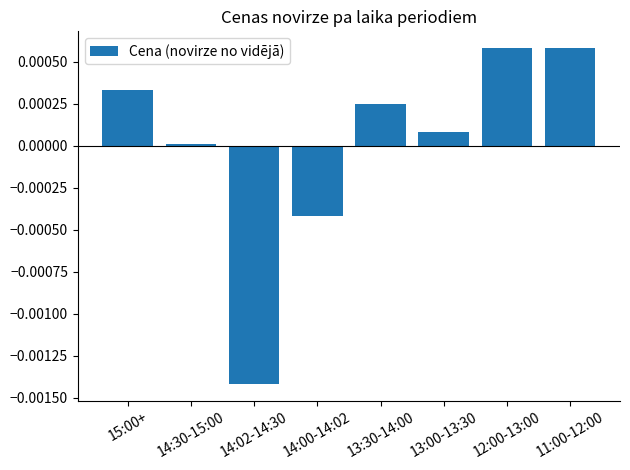

The value at 14:00-14:02 is -0.0. True or false?

True